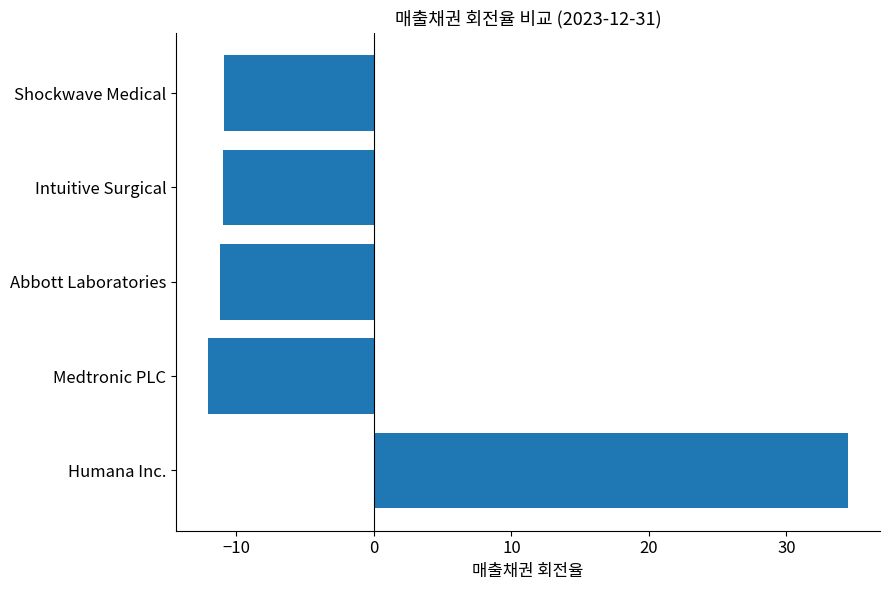

What is the difference between the maximum and minimum values?

46.5